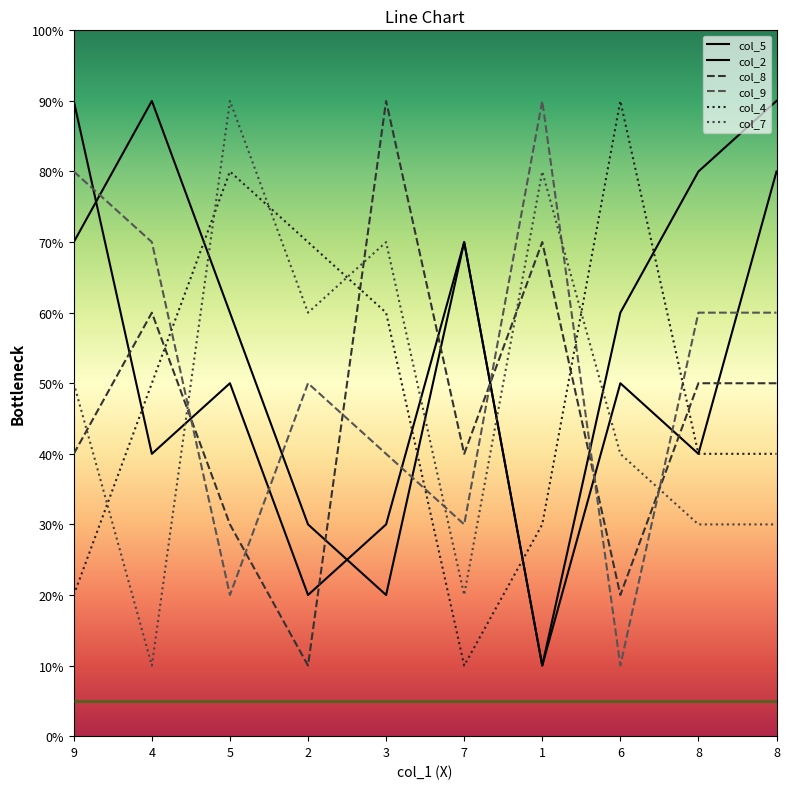

How many times do col_2 and col_8 cross each other?

6